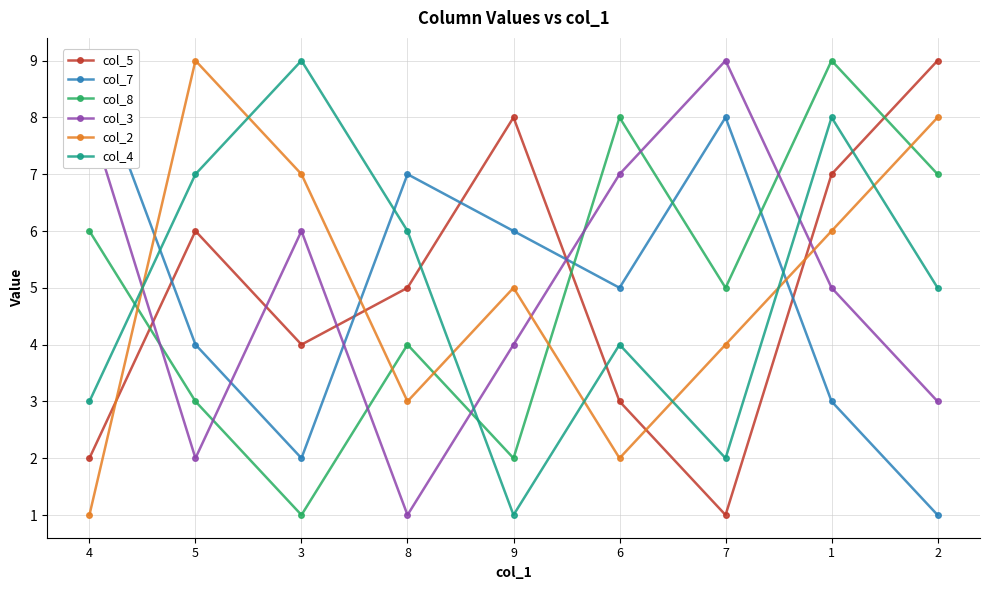

At which label does col_3 first exceed 5?

4